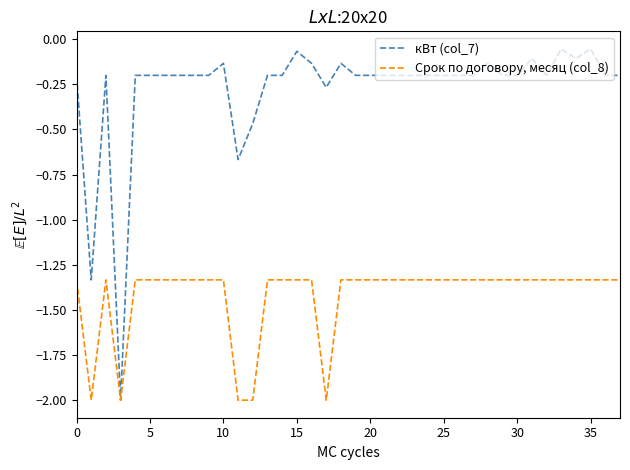

What is the smallest value displayed?

-2.0